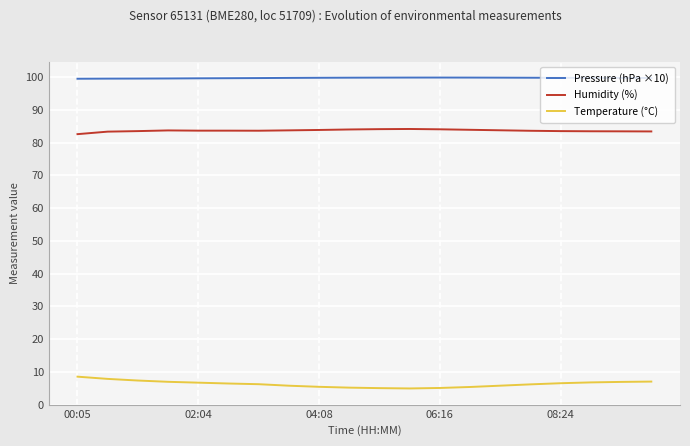

True or false: Pressure (hPa ×10) and Humidity (%) cross at least once.

False